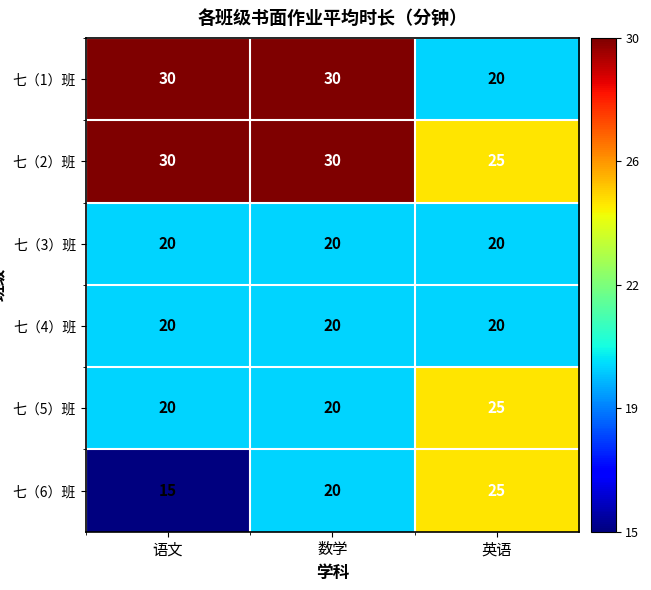

What is the smallest value displayed?

15